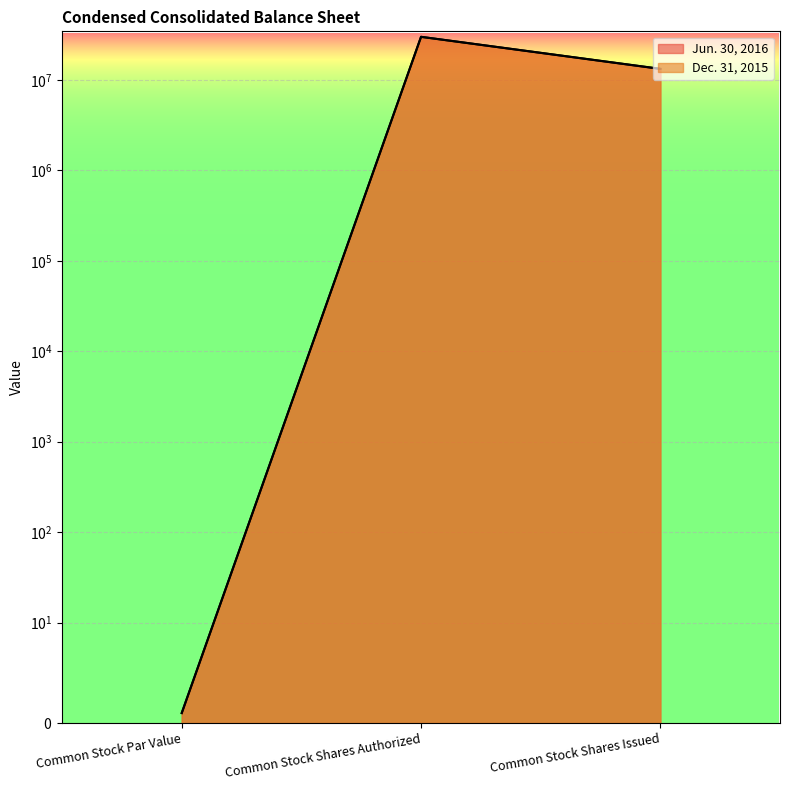

What is the difference between the Jun. 30, 2016 values at Common Stock Shares Authorized and Common Stock Shares Issued?

16750241